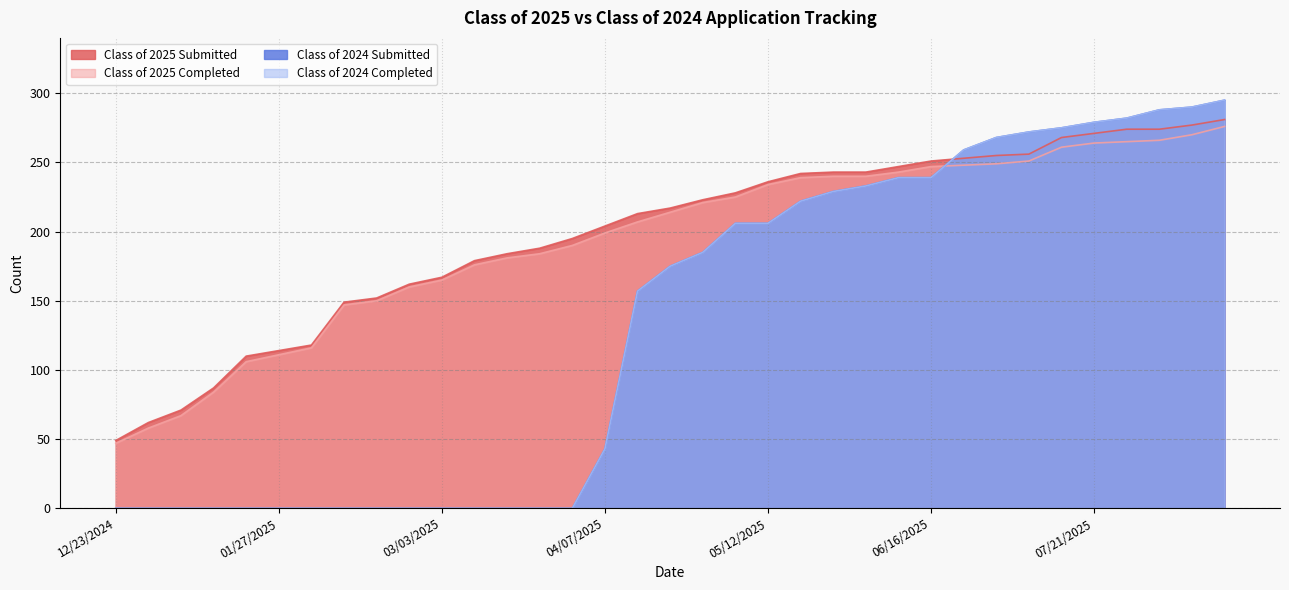

What is the value of the Class of 2025 Submitted point at the 6th from the left?

114